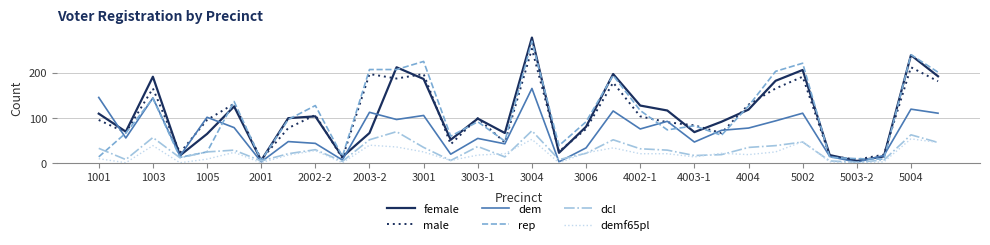

Reading left to right, list all the values displayed in this chart.

female: 109	69	191	16	64	125	5	99	103	13	66	212	186	51	98	66	278	22	80	197	127	116	68	91	118	182	206	17	4	14	239	192
male: 95	67	165	22	95	131	7	77	106	10	197	187	197	41	99	45	253	25	75	178	103	90	83	66	129	165	191	15	7	18	212	181
dem: 145	55	144	15	101	78	2	47	43	6	112	96	105	19	54	42	165	2	33	115	75	92	46	72	77	93	110	14	1	16	119	110
rep: 13	66	143	12	24	136	5	96	127	14	207	207	225	59	91	48	270	38	91	194	116	73	82	61	126	203	221	12	9	8	240	201
dcl: 32	7	56	11	24	28	4	20	29	3	51	69	34	5	36	13	71	7	21	51	31	28	16	18	34	38	46	4	1	6	62	45
demf65pl: 9	0	38	0	8	23	0	17	27	0	39	35	24	5	17	20	52	0	22	33	20	20	13	21	18	24	47	2	0	2	53	45